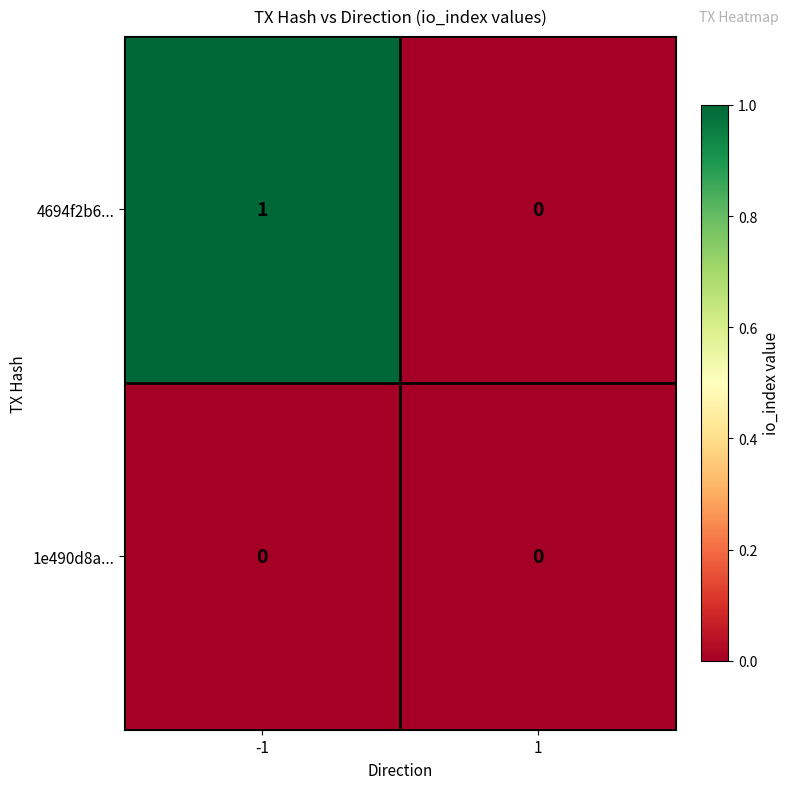

The 4694f2b6... series shows 1 at -1. True or false?

True